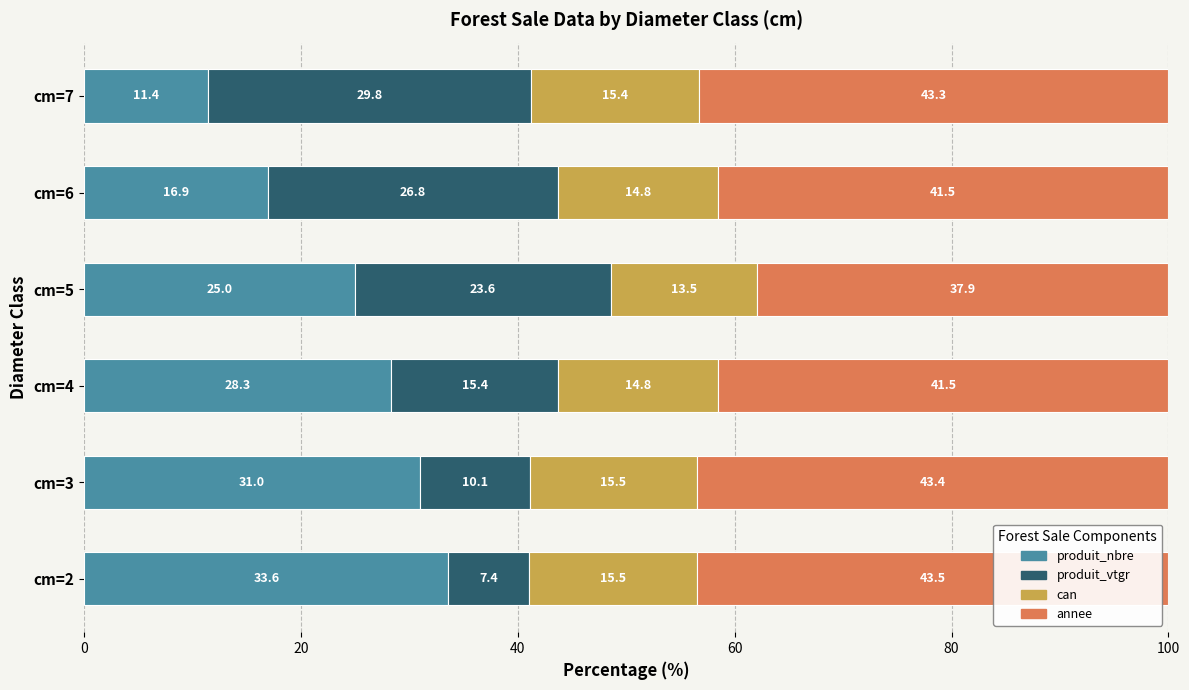

What is the sum of the produit_nbre values at cm=6 and cm=5?

41.9